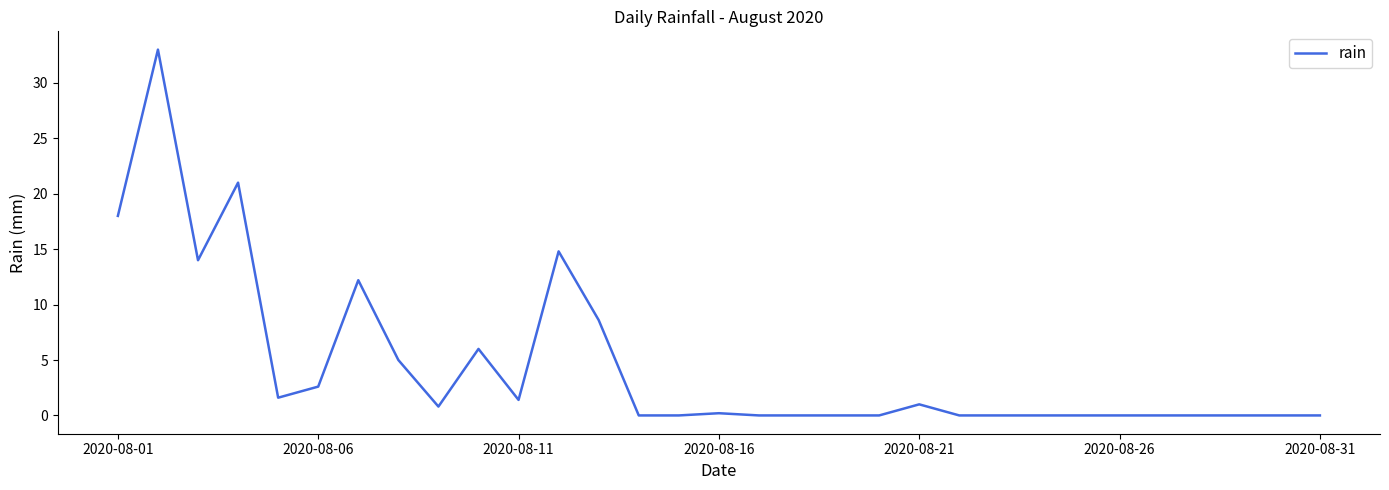

What is the difference between the maximum and second lowest values?

33.0